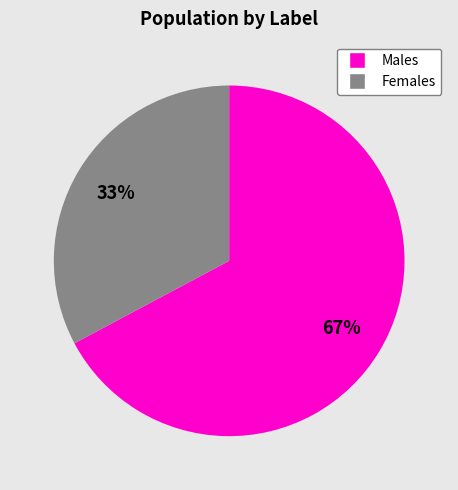

Is there a majority slice in this chart?

Yes